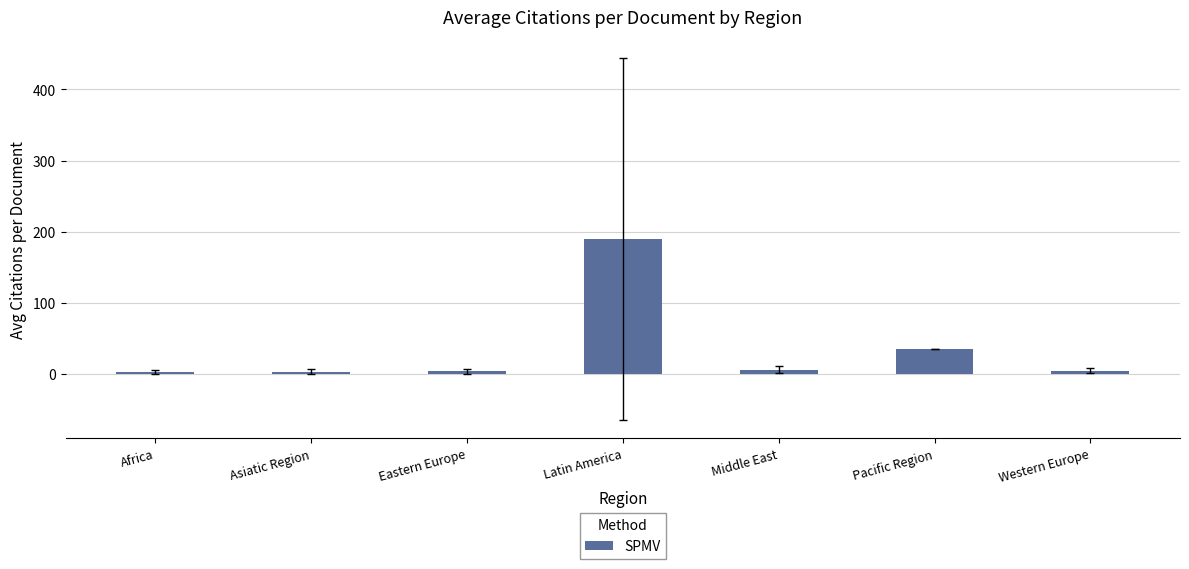

What is the greatest value displayed?

189.6